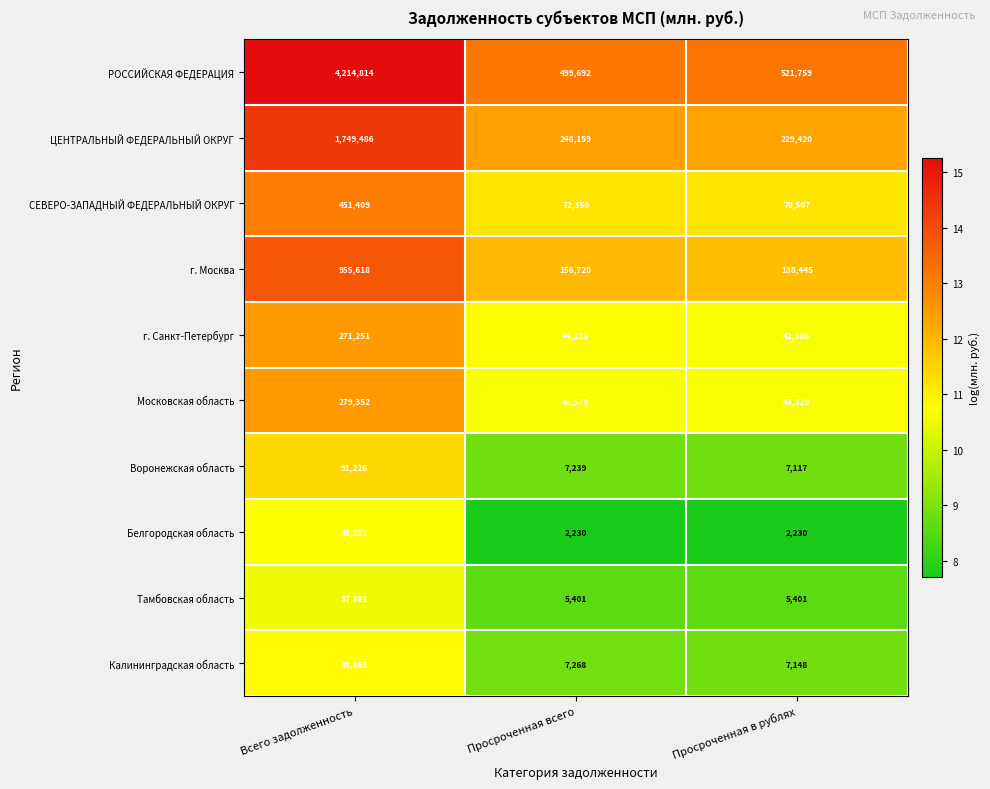

What is the minimum value shown in the chart?

2230